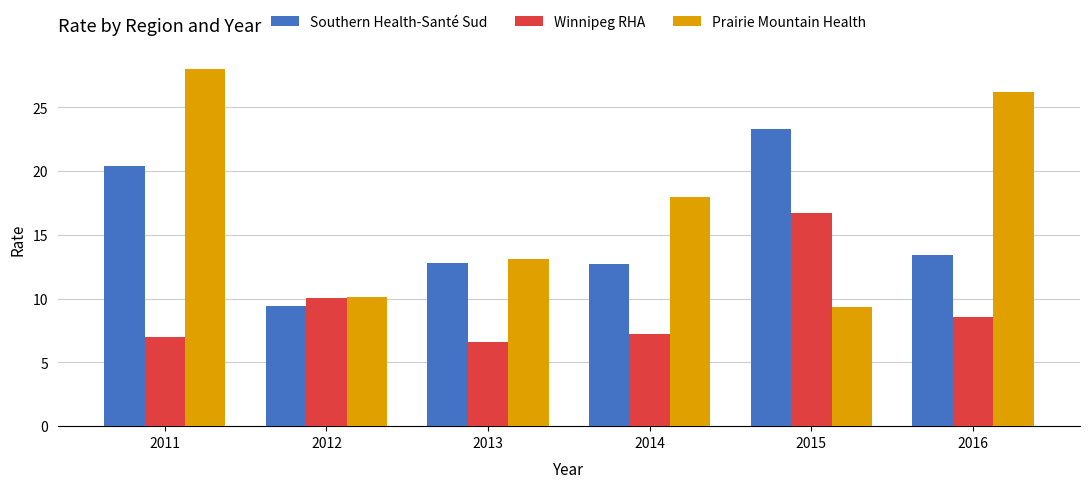

How many series are shown in this chart?

3